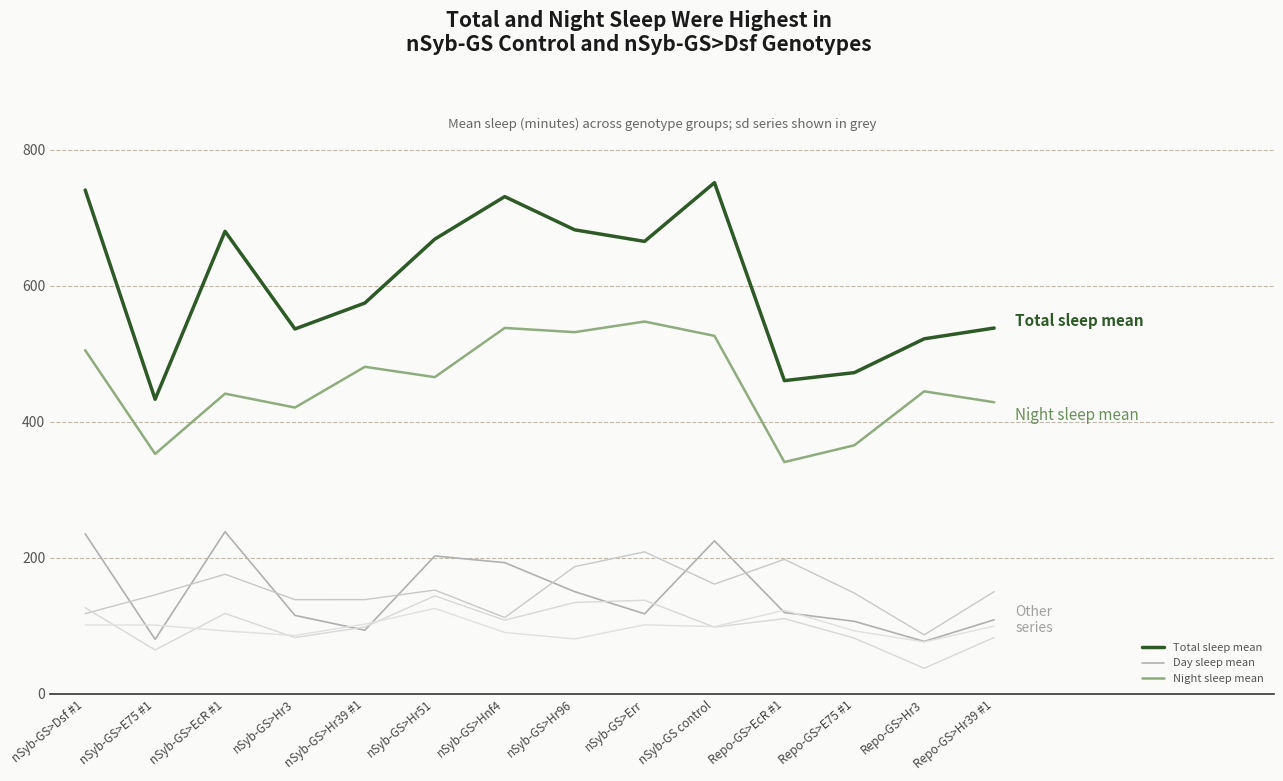

How many lines are shown in the chart?

6